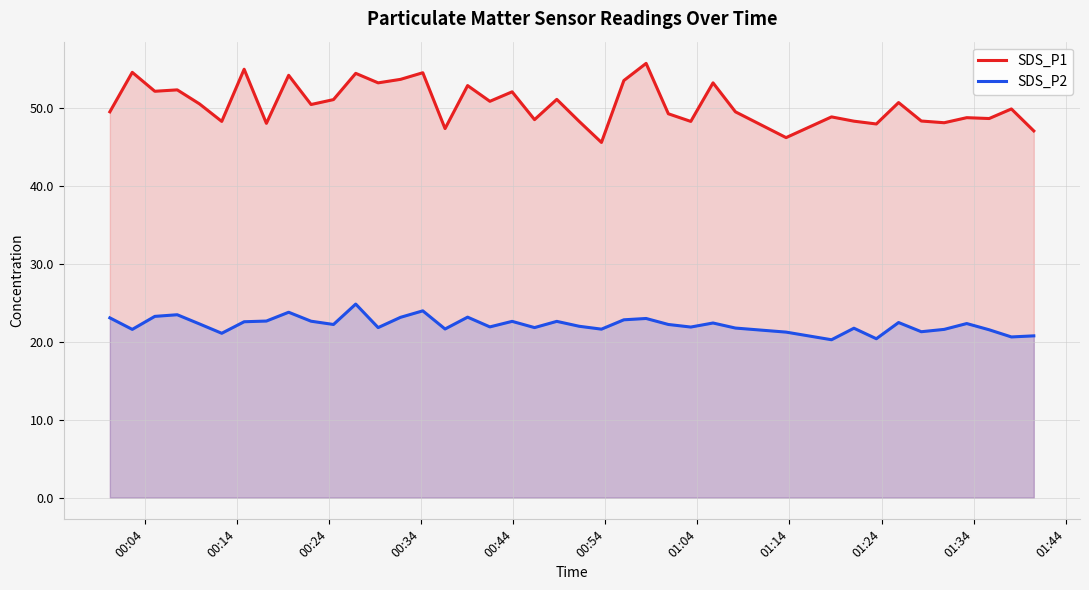

How many lines are shown in the chart?

2